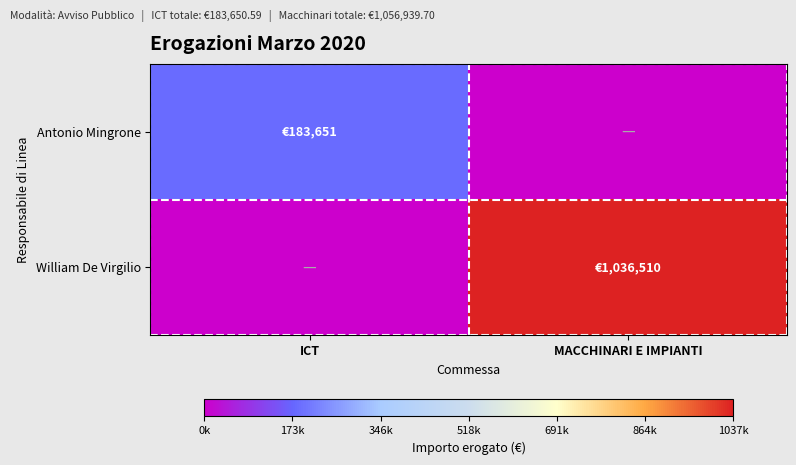

Which has a higher value, MACCHINARI E IMPIANTI or ICT?

ICT